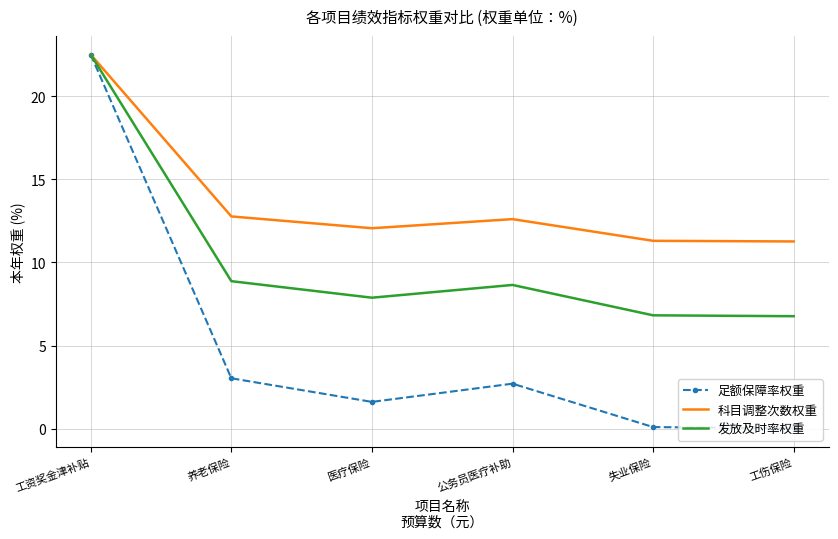

What is the sum of all 发放及时率权重 values?

61.5